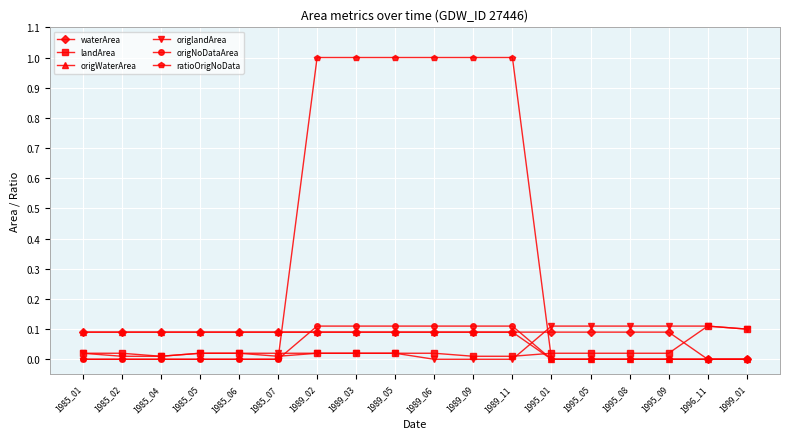

How many categories are shown in the chart?

18